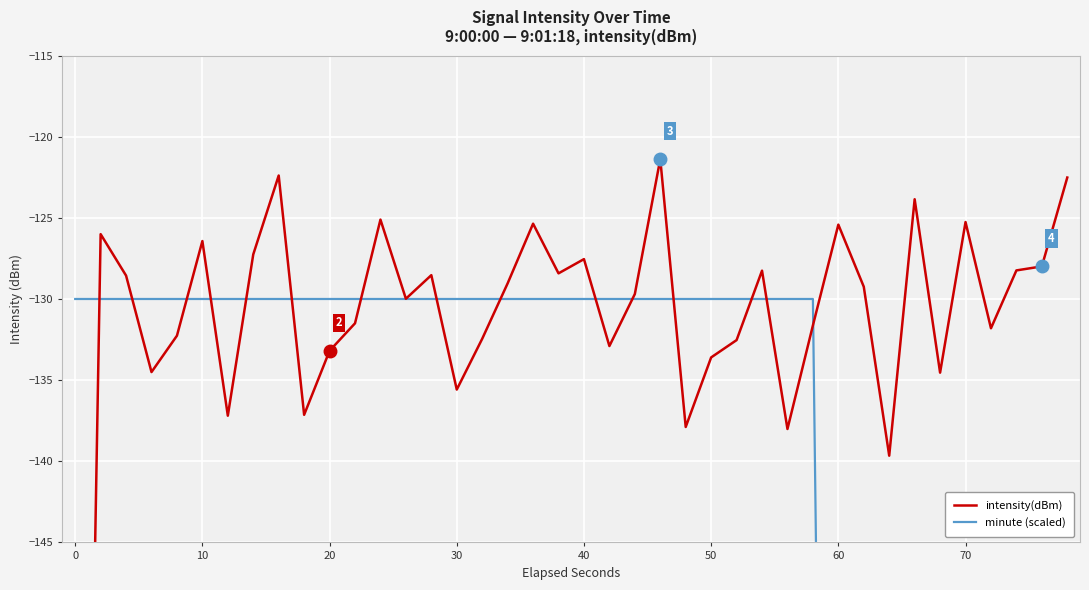

Rank the series by their average value, from highest to lowest.

intensity(dBm), minute (scaled)